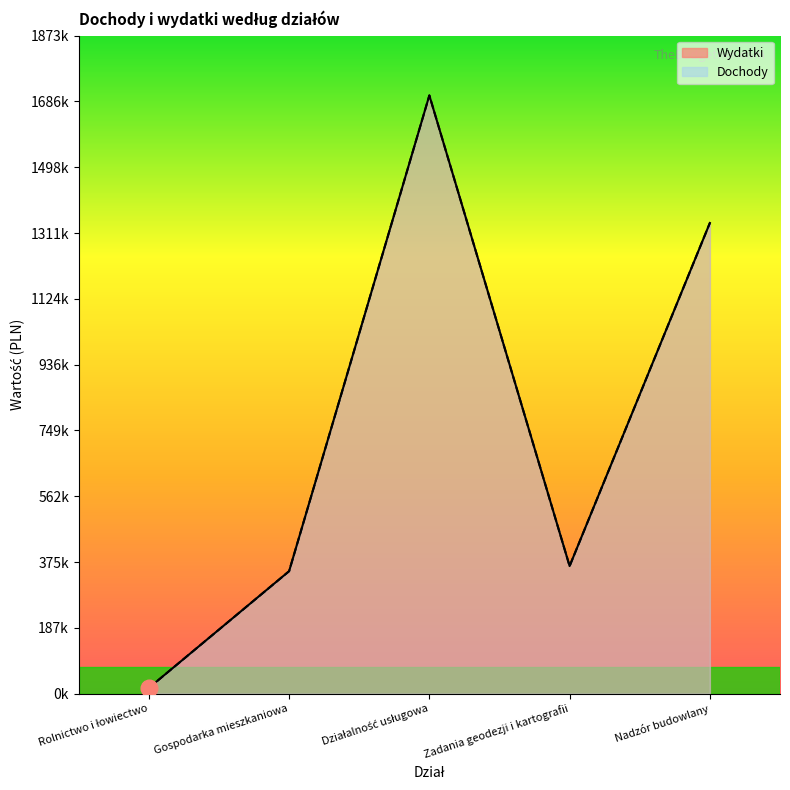

The Dochody series shows 8476 at Rolnictwo i łowiectwo. True or false?

False